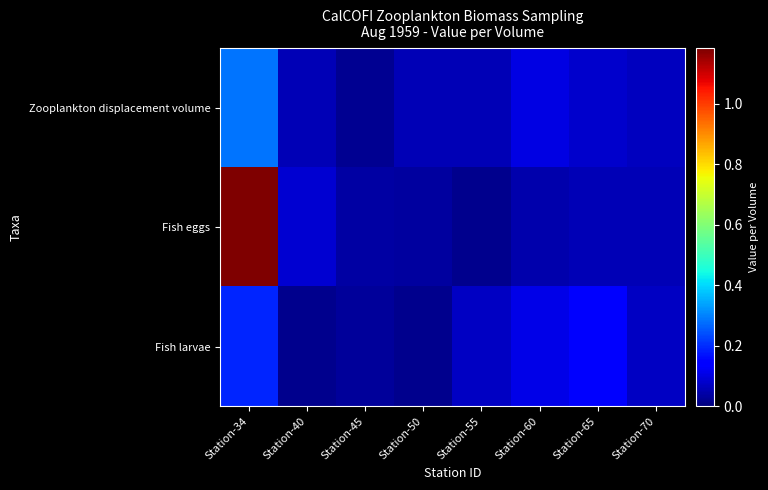

Which series has the widest spread of values?

Fish eggs